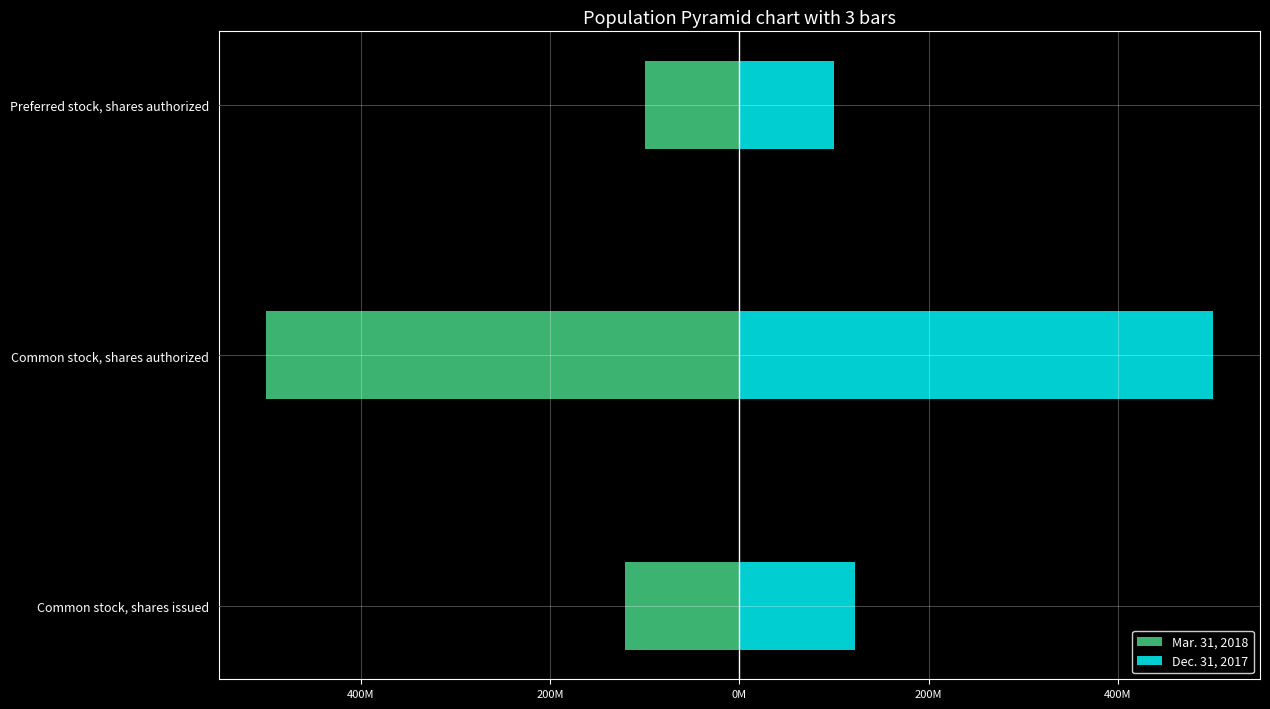

Which series changed the most between Common stock, shares issued and Preferred stock, shares authorized?

Dec. 31, 2017